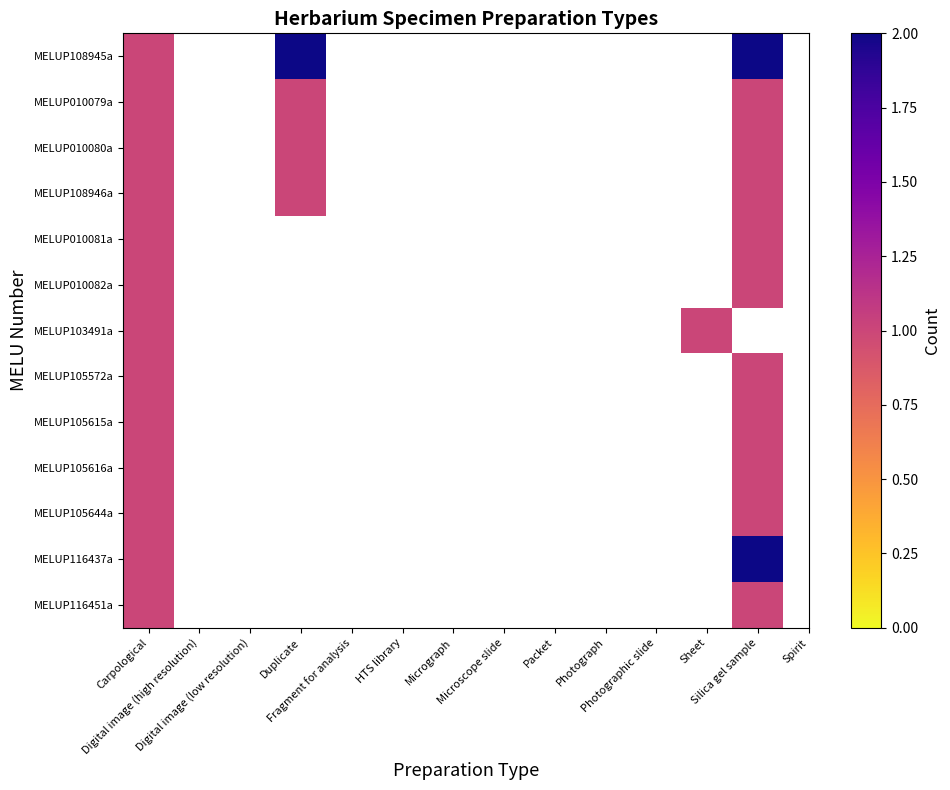

At how many categories does at least one series exceed 1?

2